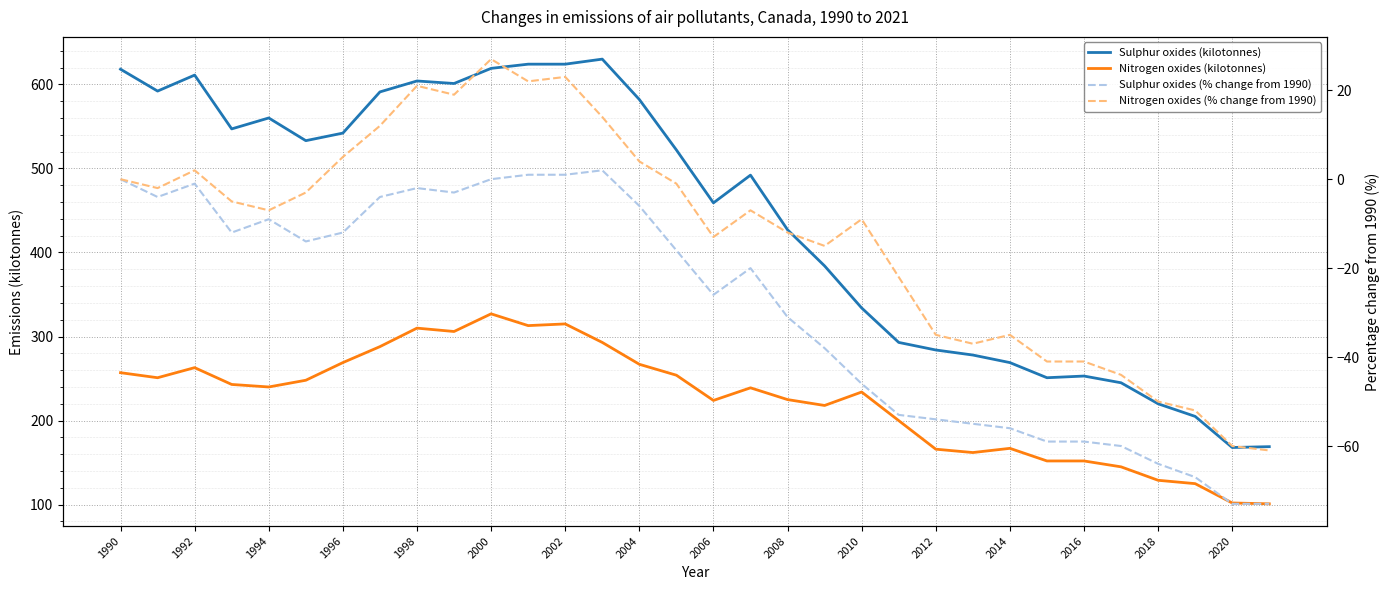

Is it true that Sulphur oxides (kilotonnes) equals 124 at 2004?

False